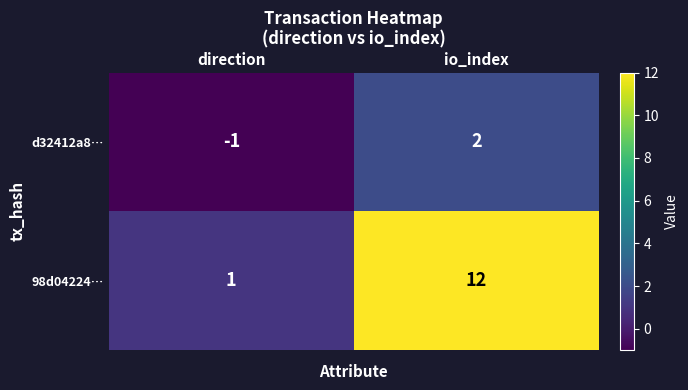

Which series has the widest spread of values?

98d04224…